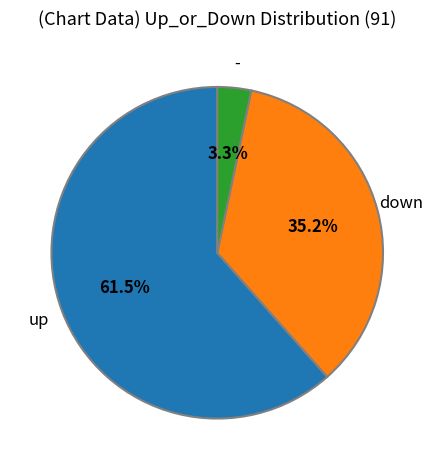

Is there any slice that represents more than half of the pie?

Yes